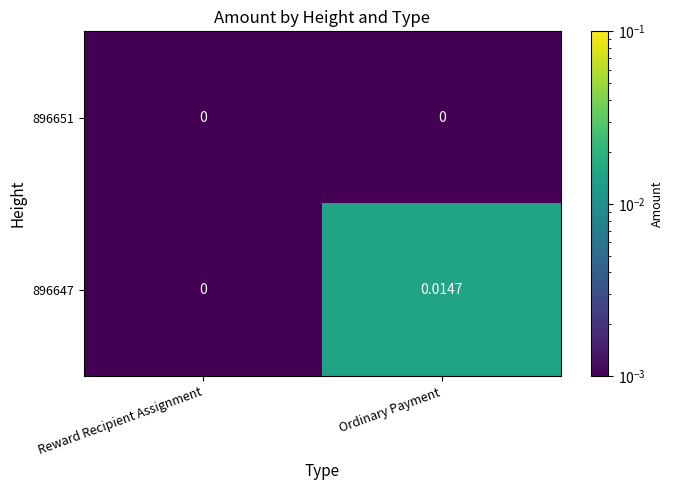

How many series are shown in this chart?

2